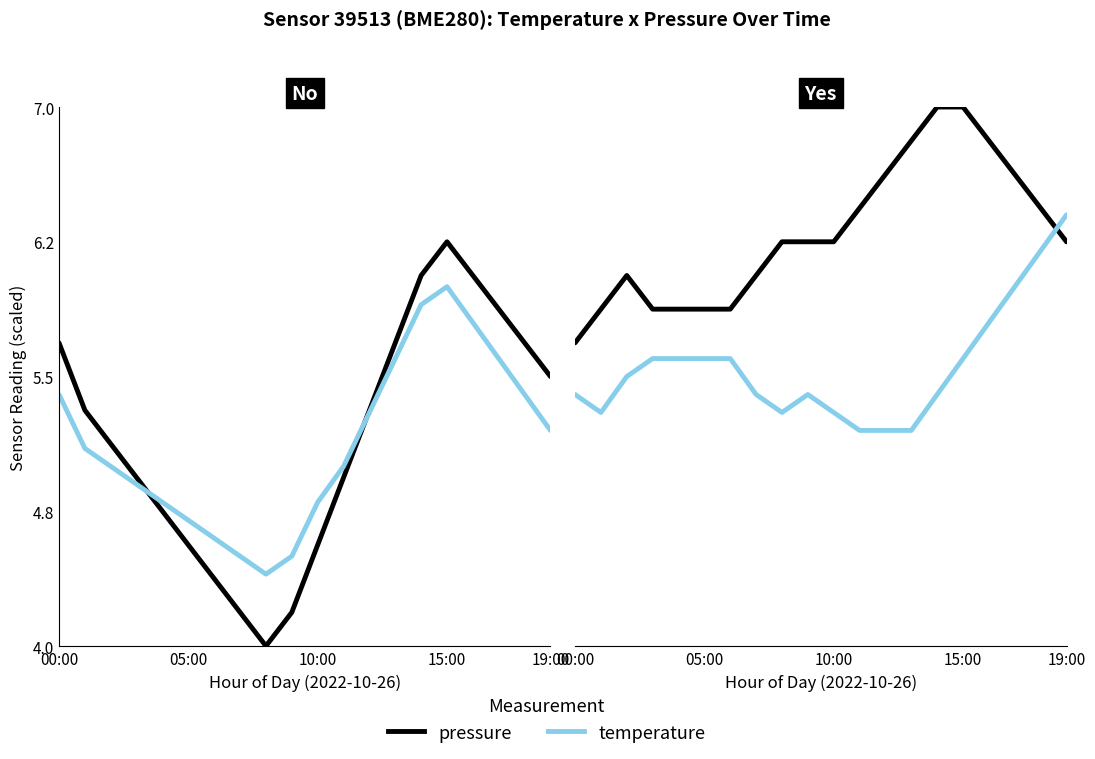

How many series are shown in this chart?

2